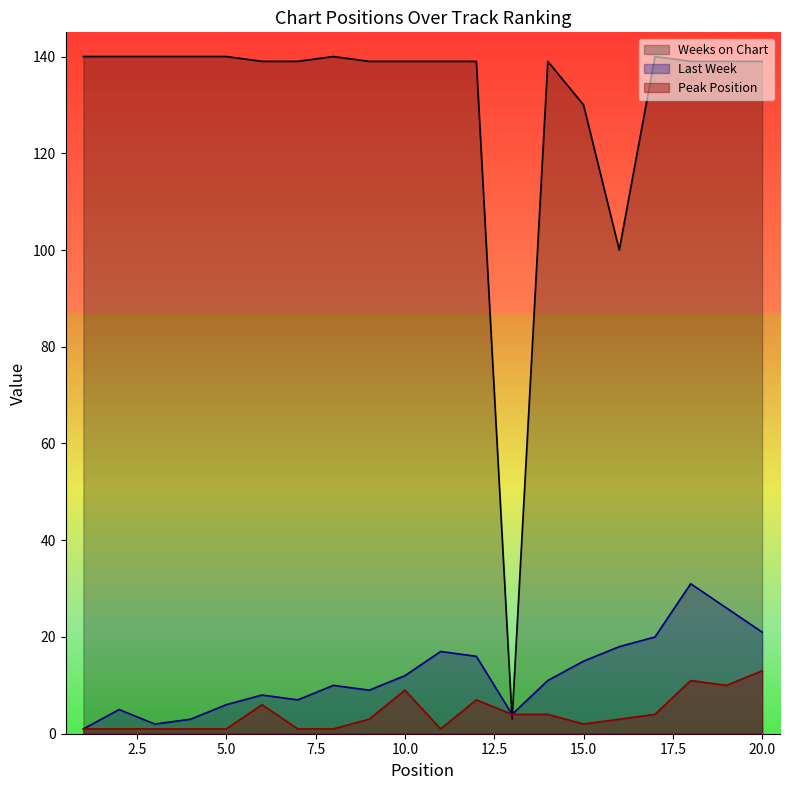

How many lines are shown in the chart?

3